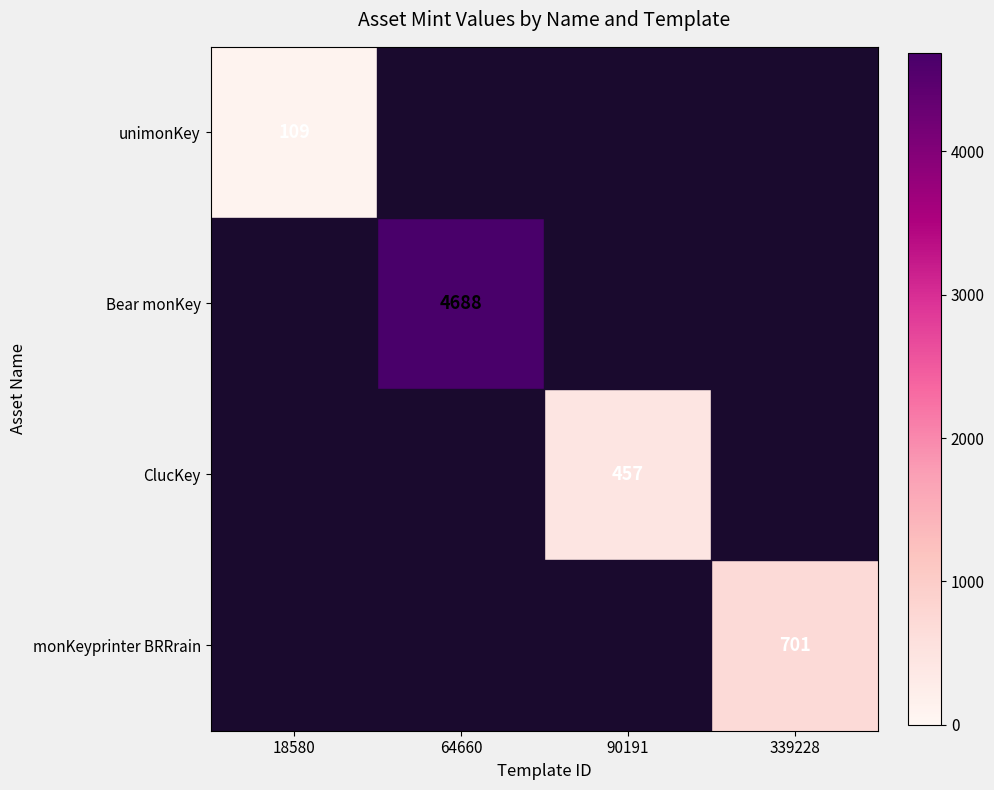

Which has a higher value, 339228 or 18580?

18580